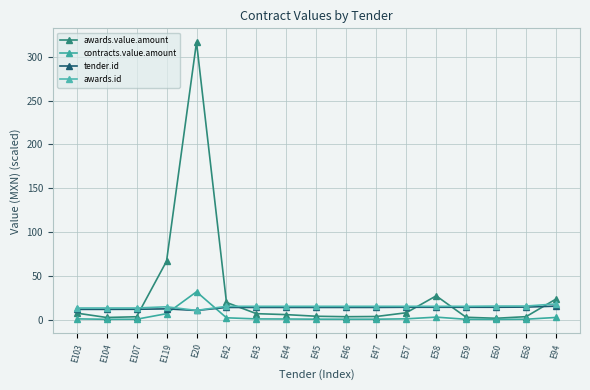

Rank the categories by awards.id value from highest to lowest.

E94, E68, E60, E59, E58, E57, E47, E46, E45, E44, E43, E42, E119, E103, E104, E107, E20